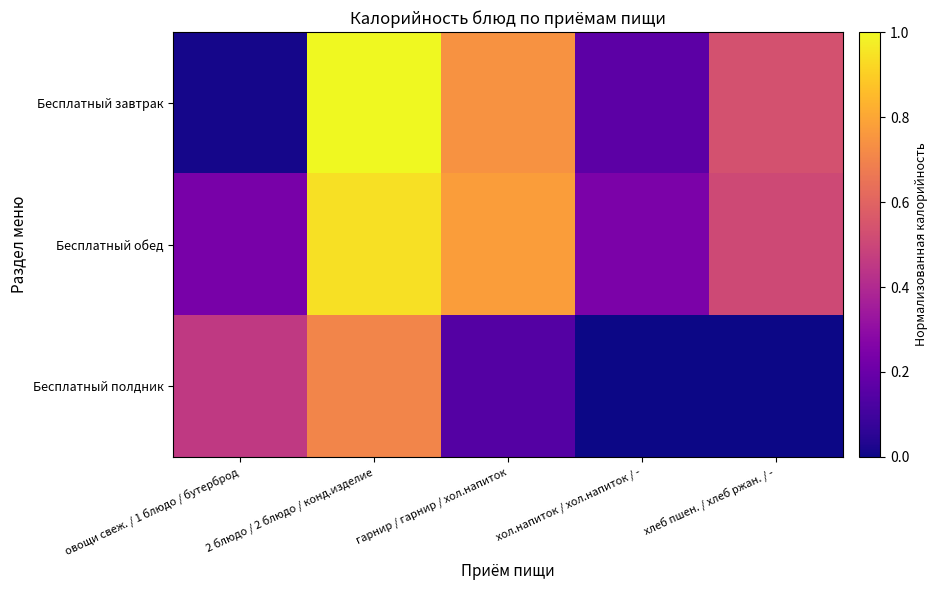

What is the total value across all series at хол.напиток / хол.напиток / -?

0.4